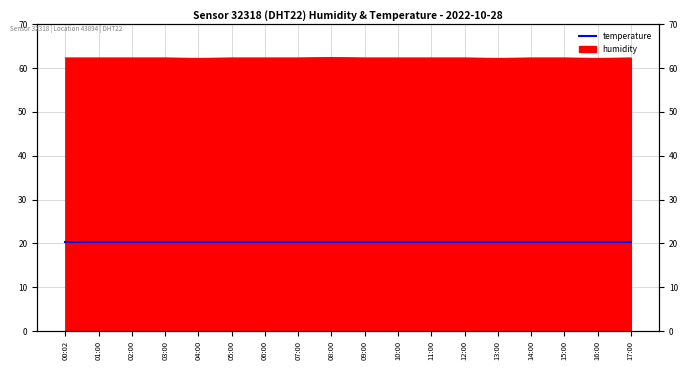

Between 13:00 and 10:00, which is larger?

10:00